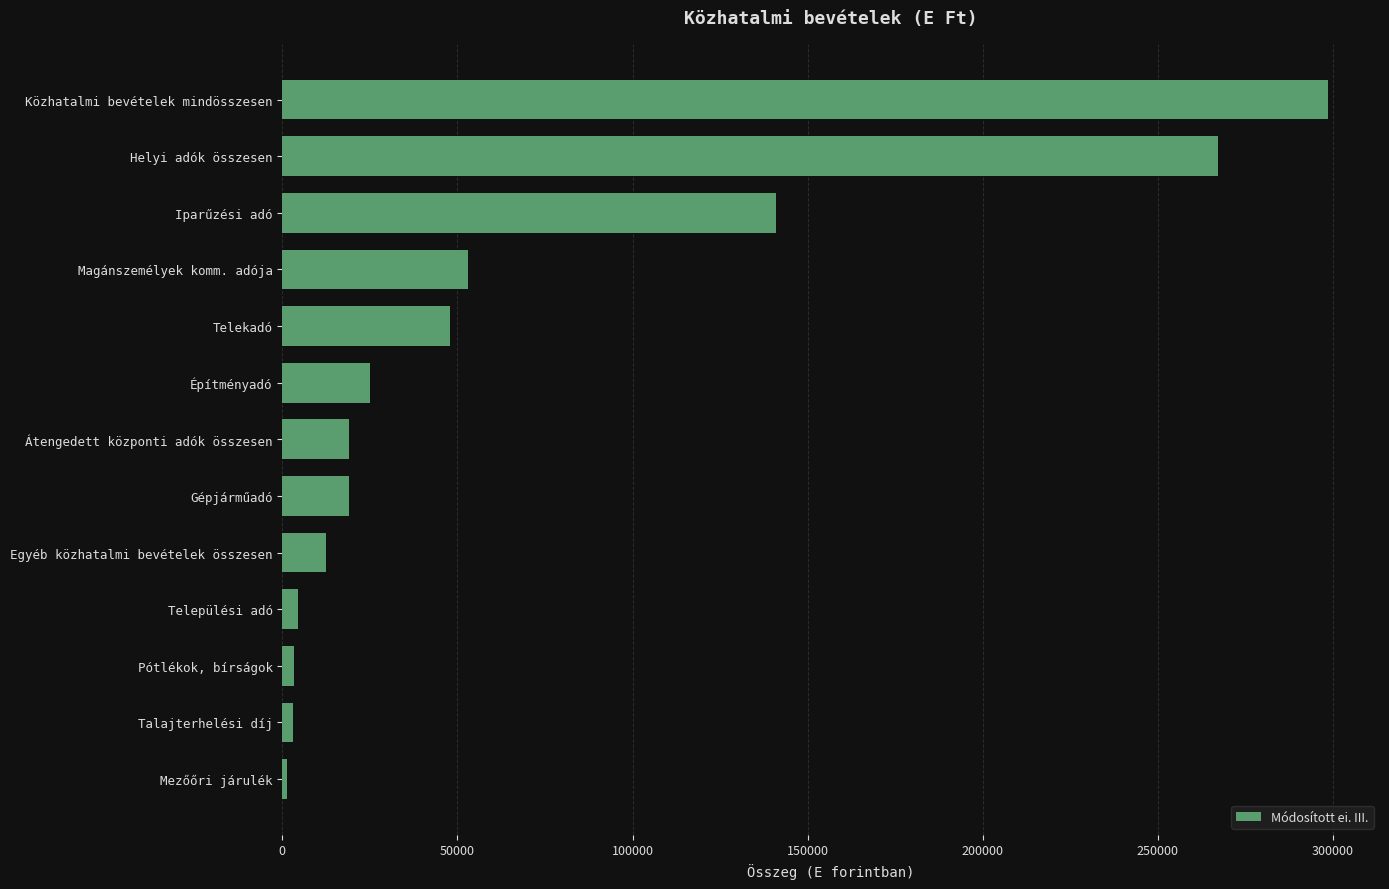

Which has a higher value, Talajterhelési díj or Telekadó?

Telekadó